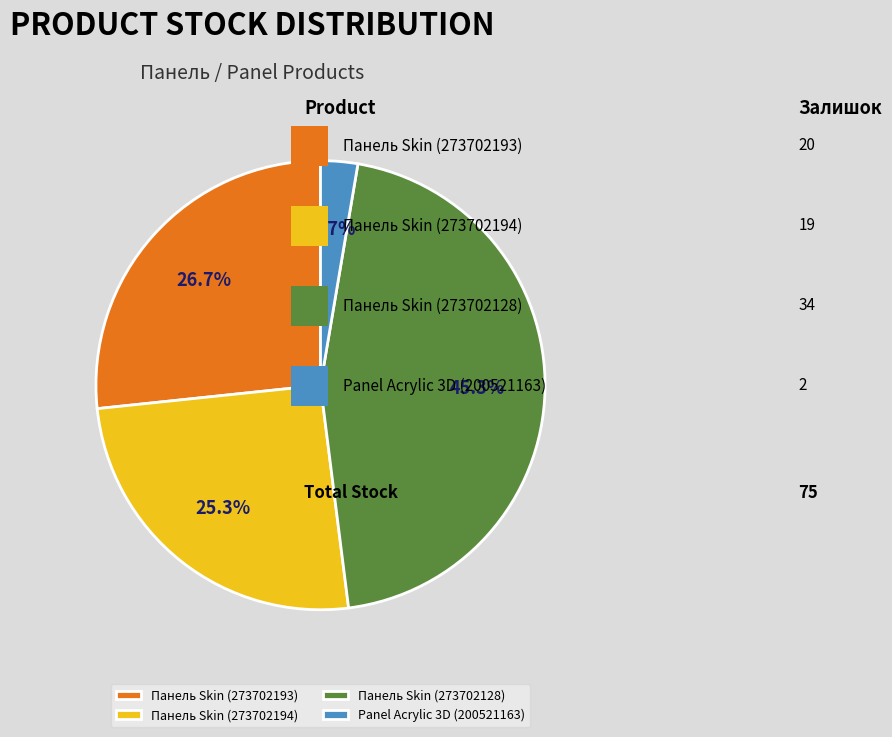

Rank the categories by value from lowest to highest.

Panel Acrylic 3D (200521163), Панель Skin (273702194), Панель Skin (273702193), Панель Skin (273702128)